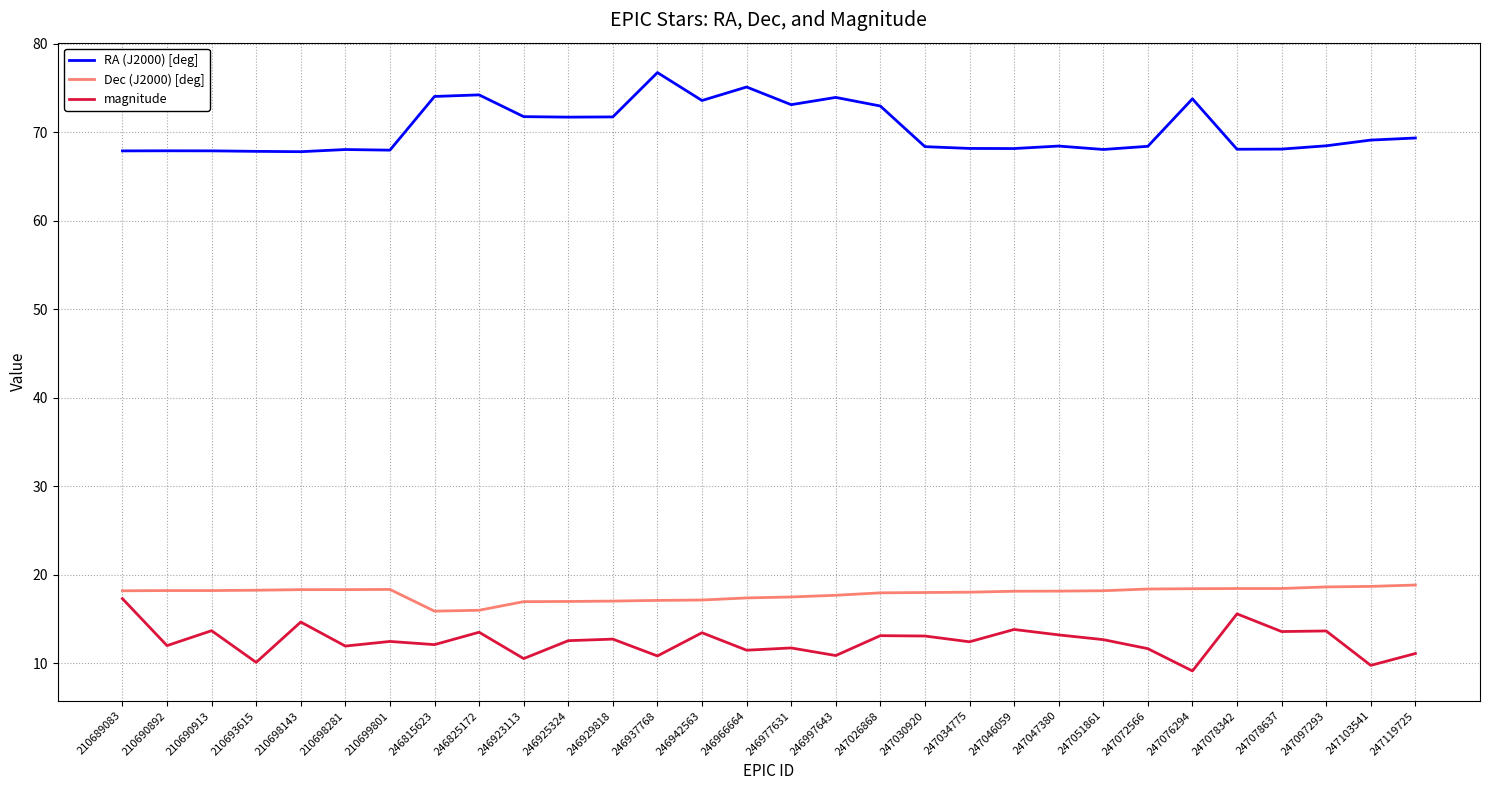

What are all the series names shown in the legend?

RA (J2000) [deg], Dec (J2000) [deg], magnitude